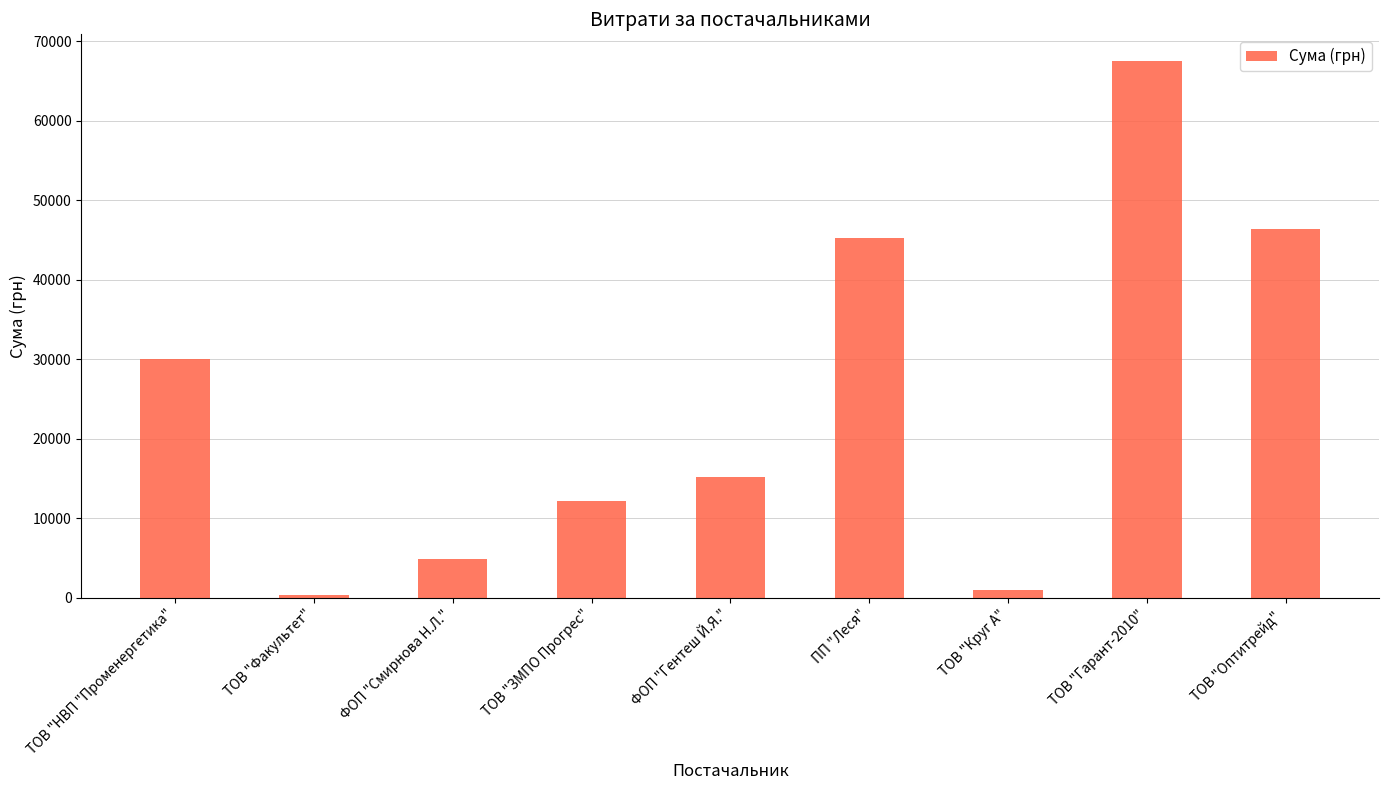

The value at ТОВ "ЗМПО Прогрес" is 4974.7. True or false?

False